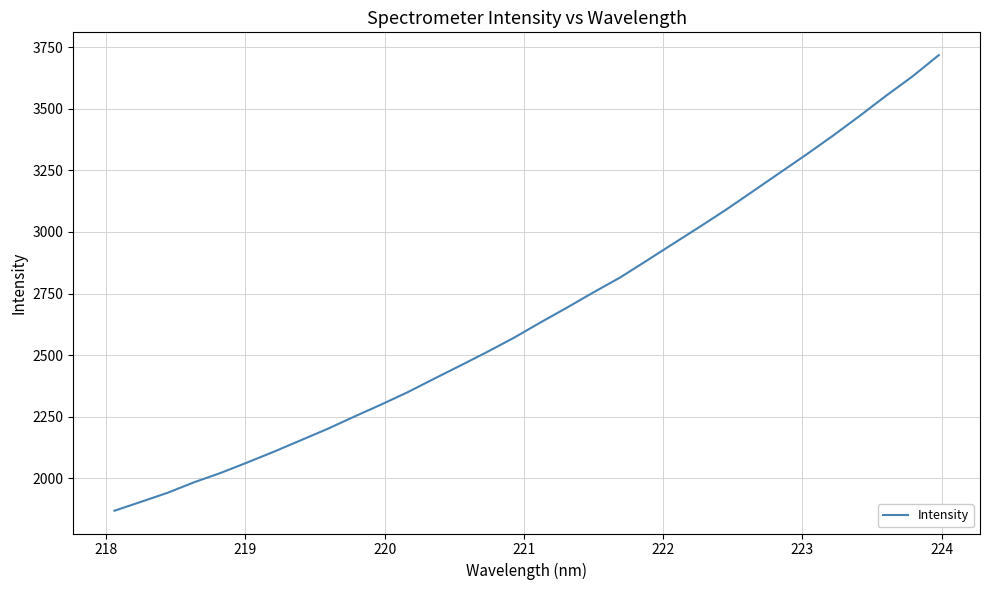

How many distinct data groups are displayed?

1